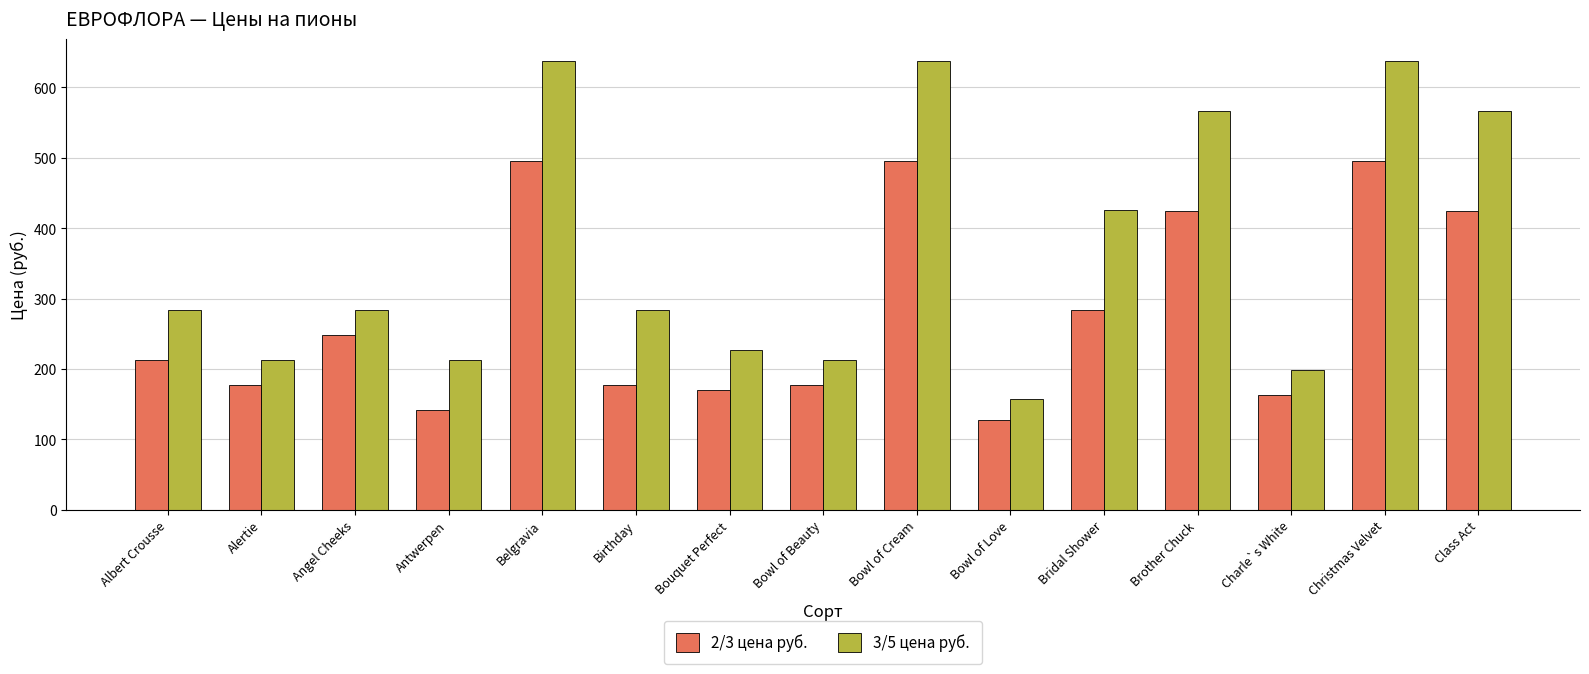

What are all the series names shown in the legend?

2/3 цена руб., 3/5 цена руб.